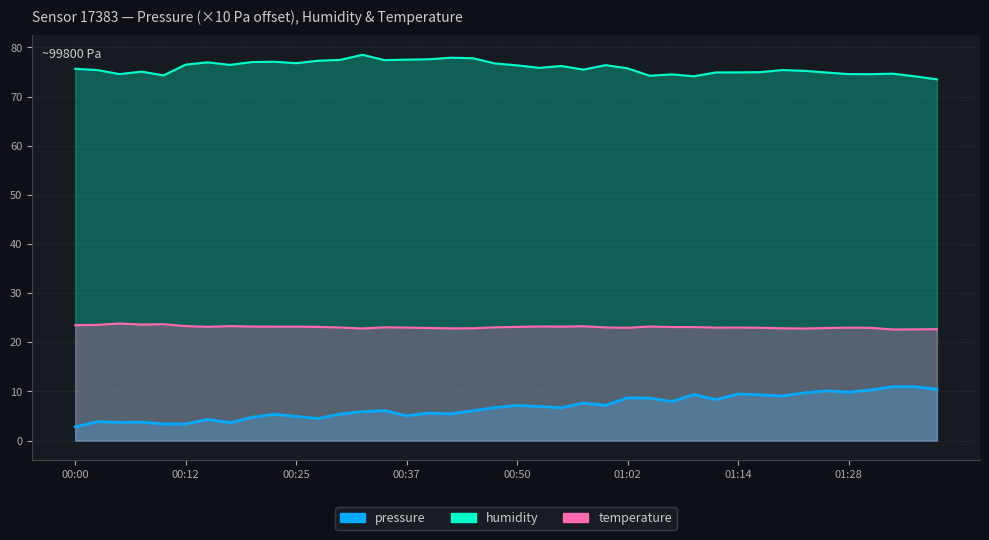

The temperature series shows 8.4 at 00:45. True or false?

False